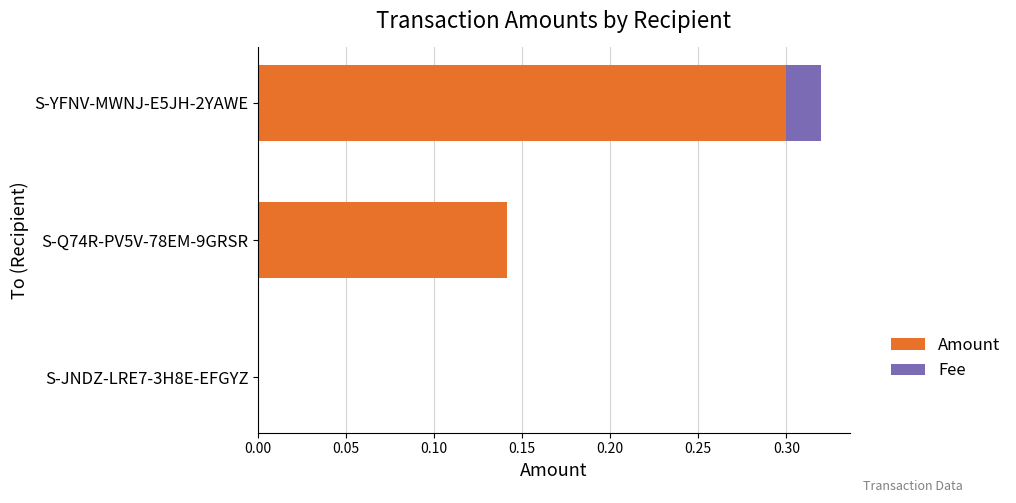

True or false: Amount has a value of -0.2 at S-JNDZ-LRE7-3H8E-EFGYZ.

False